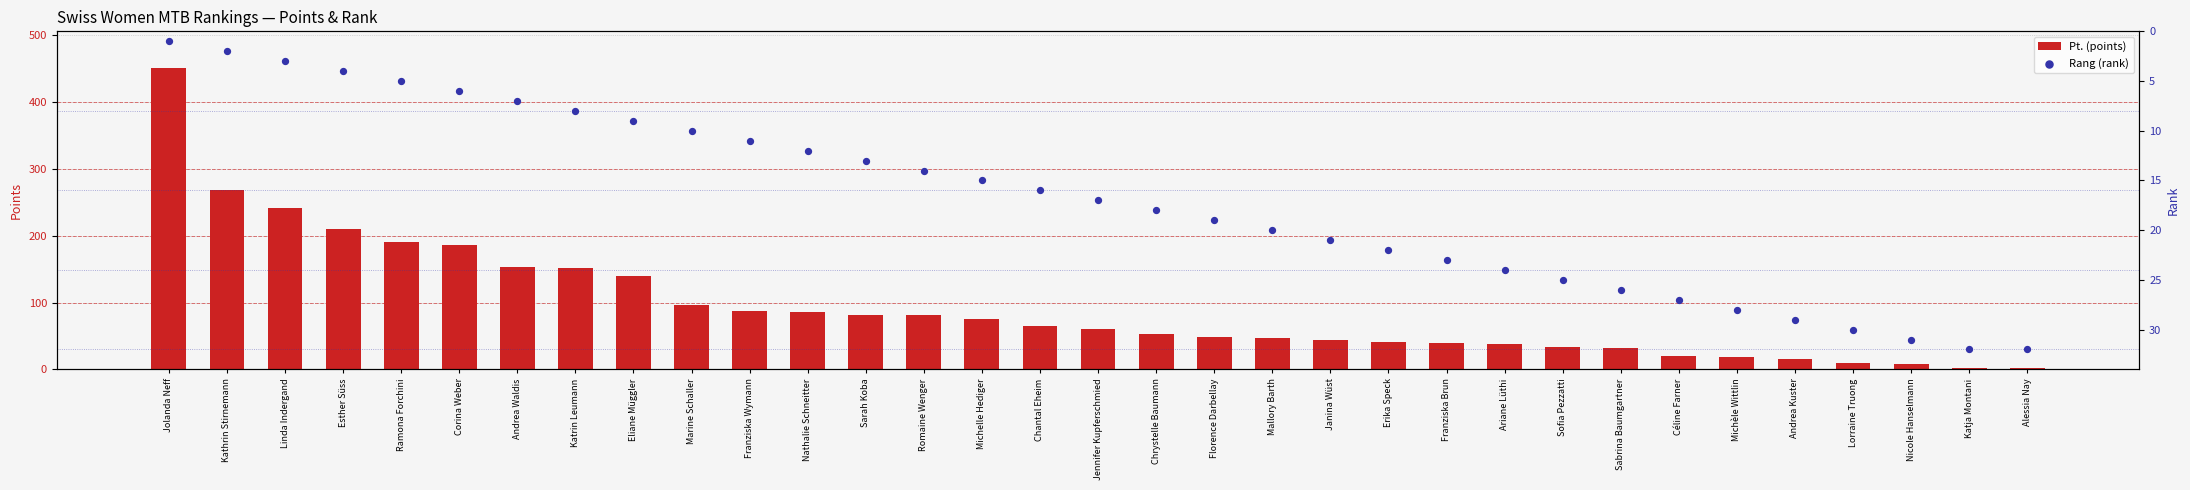

Which series reaches the minimum Y coordinate?

Rang (rank)